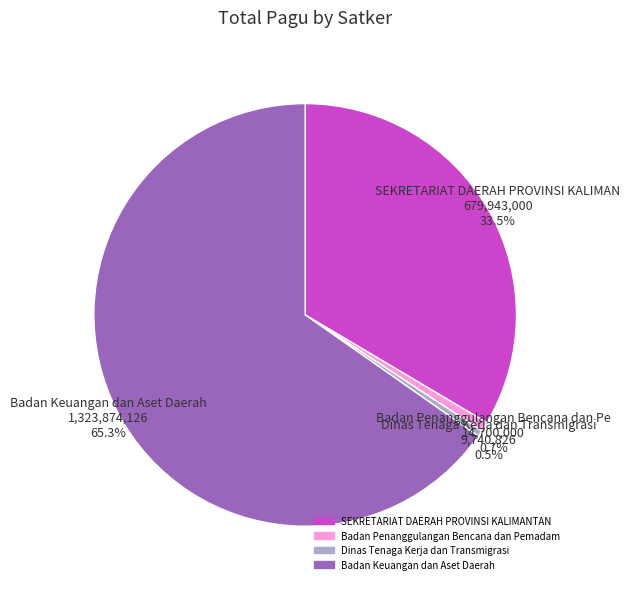

What is the largest slice in the pie chart?

Badan Keuangan dan Aset Daerah 1,323,874,126 65.3%